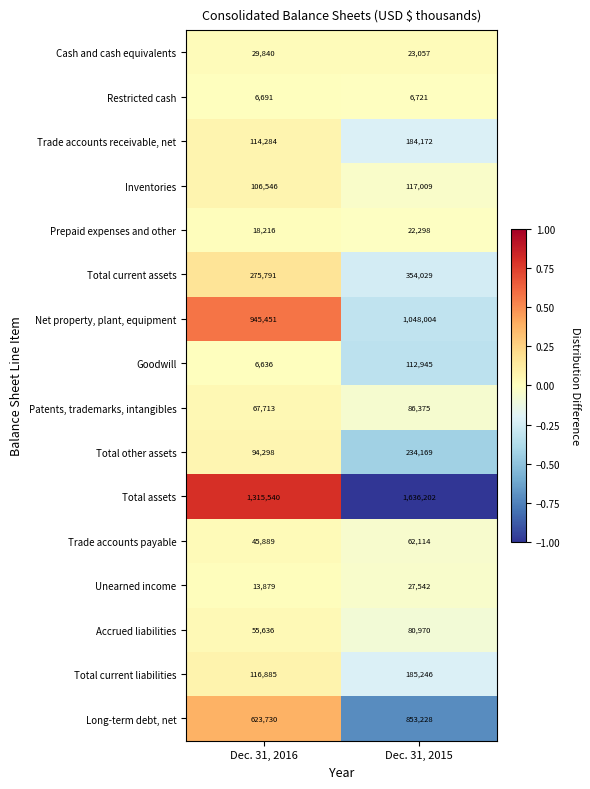

What is the greatest value displayed?

1636202